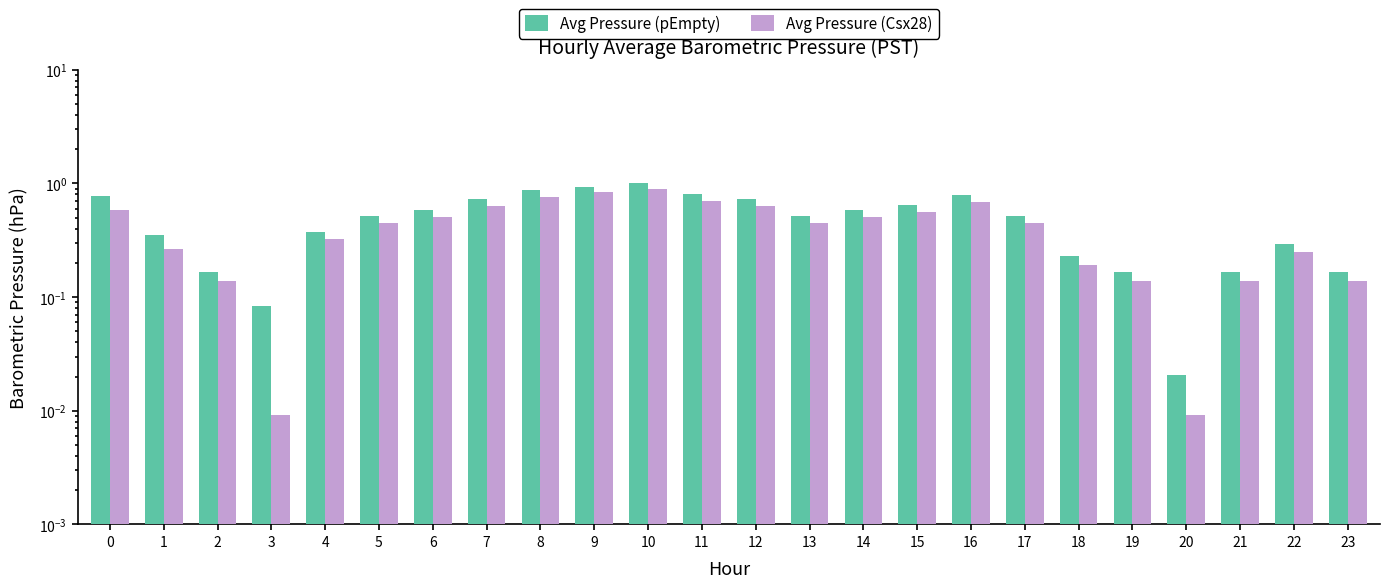

What is the total value across all series at 23?

0.3